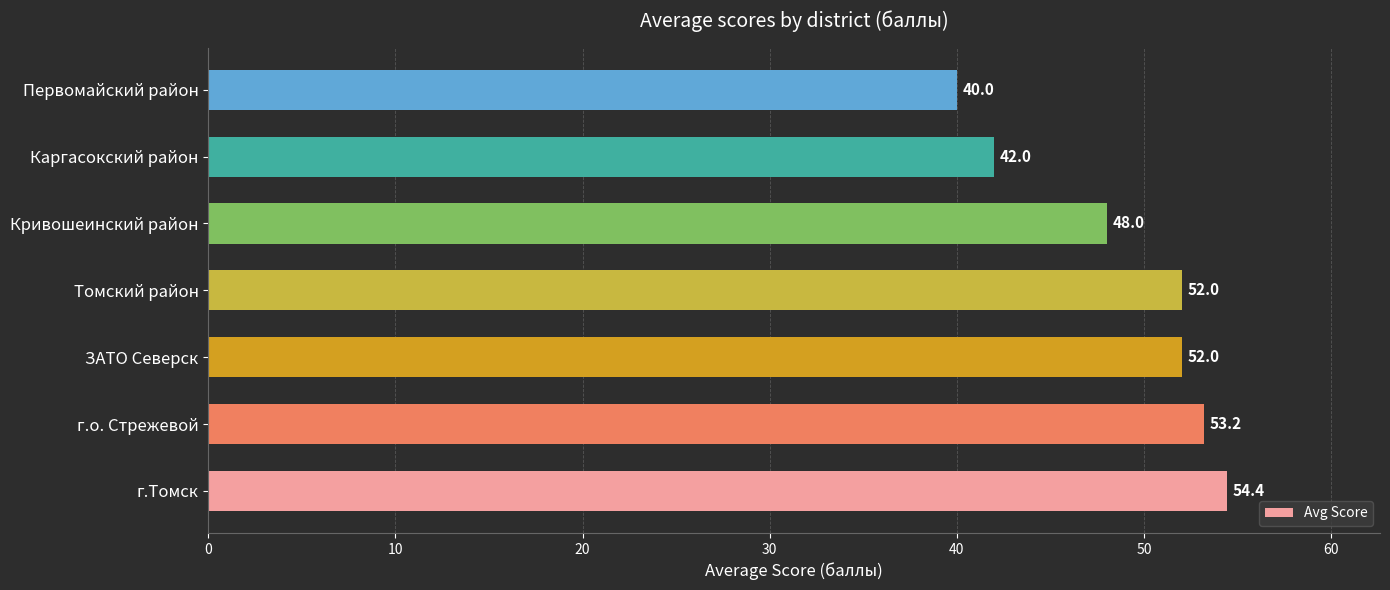

What is the maximum value shown in the chart?

54.4